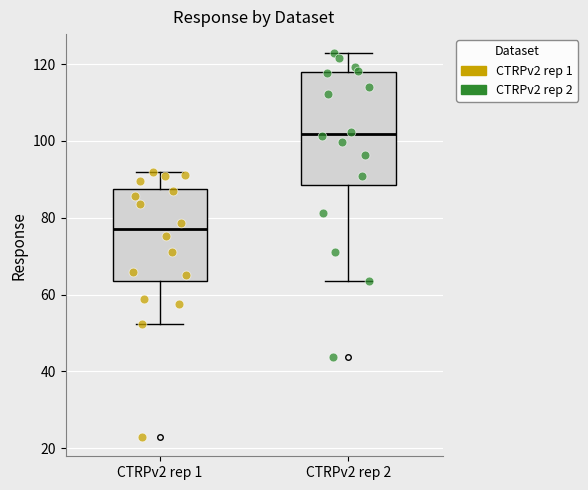

Comparing the boxes themselves (not the whiskers), which one is the tallest?

CTRPv2 rep 2